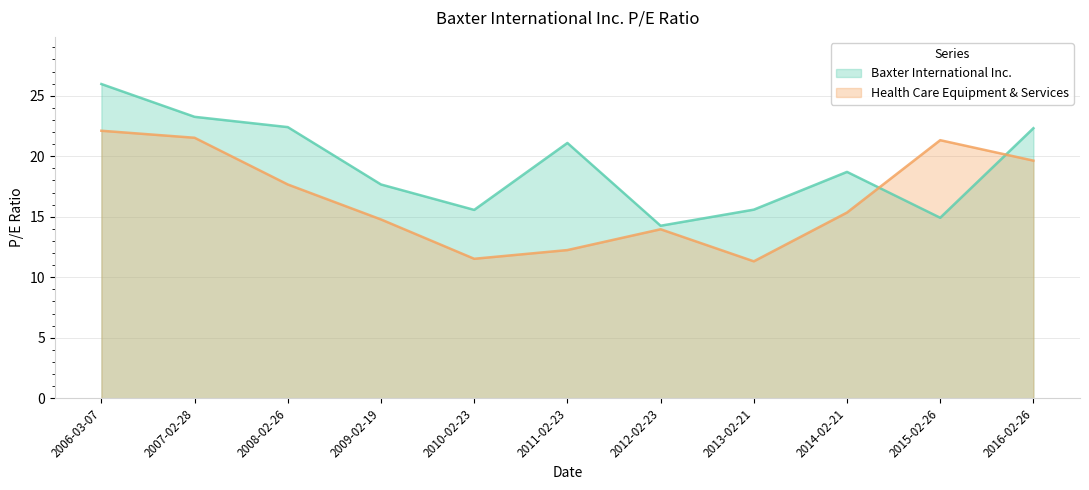

In Health Care Equipment & Services, how many points are lower than both neighbors (excluding endpoints)?

2